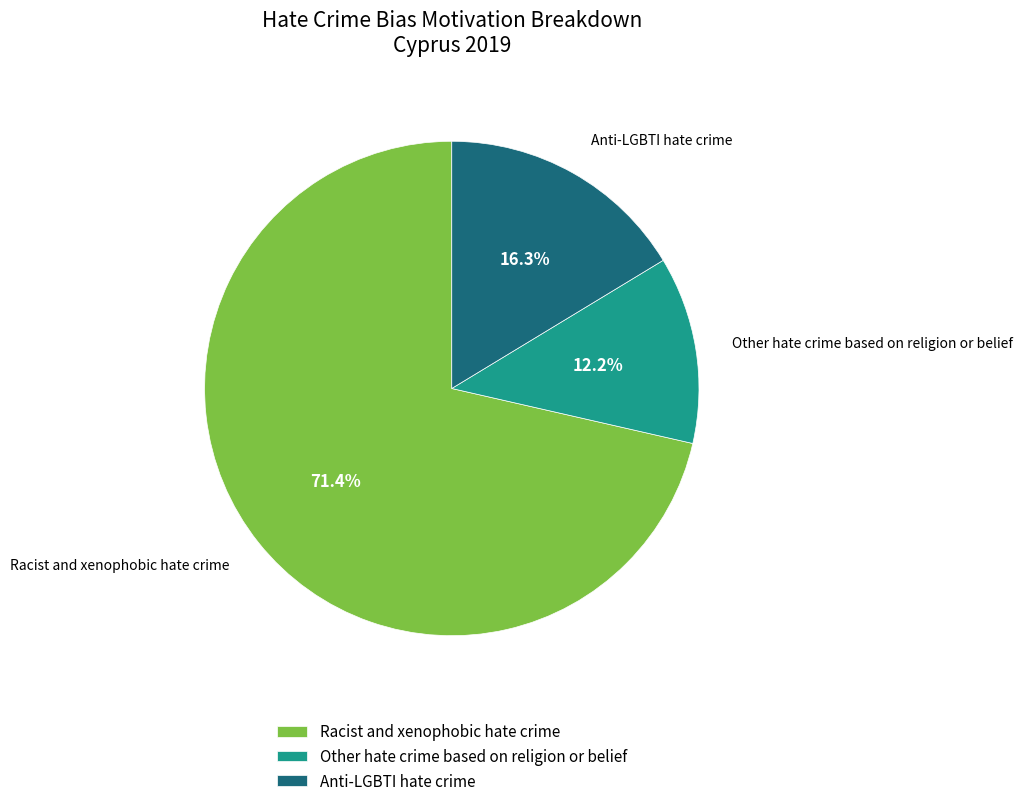

True or false: Racist and xenophobic hate crime accounts for 84% of the total.

False